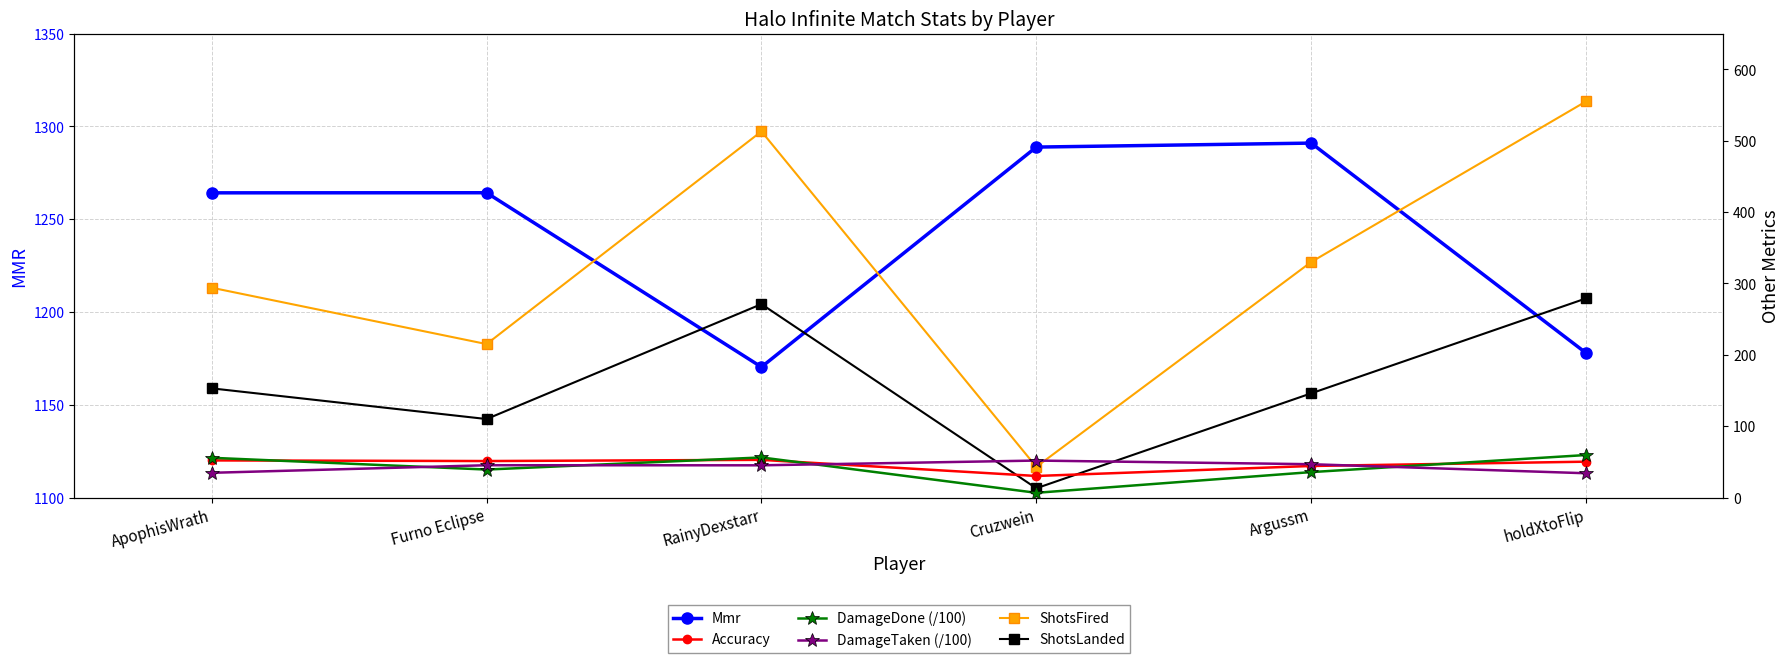

Reading left to right, extract all data points from this chart.

Mmr: ApophisWrath=1264.2	Furno Eclipse=1264.2	RainyDexstarr=1170.3	Cruzwein=1288.8	Argussm=1291.0	holdXtoFlip=1177.9
Accuracy: ApophisWrath=52.0	Furno Eclipse=51.2	RainyDexstarr=52.8	Cruzwein=30.2	Argussm=44.2	holdXtoFlip=50.3
DamageDone (/100): ApophisWrath=55.7	Furno Eclipse=39.2	RainyDexstarr=56.2	Cruzwein=6.7	Argussm=35.7	holdXtoFlip=59.6
DamageTaken (/100): ApophisWrath=34.7	Furno Eclipse=45.3	RainyDexstarr=45.2	Cruzwein=51.8	Argussm=46.7	holdXtoFlip=34.0
ShotsFired: ApophisWrath=294.0	Furno Eclipse=215.0	RainyDexstarr=513.0	Cruzwein=43.0	Argussm=330.0	holdXtoFlip=555.0
ShotsLanded: ApophisWrath=153.0	Furno Eclipse=110.0	RainyDexstarr=271.0	Cruzwein=13.0	Argussm=146.0	holdXtoFlip=279.0